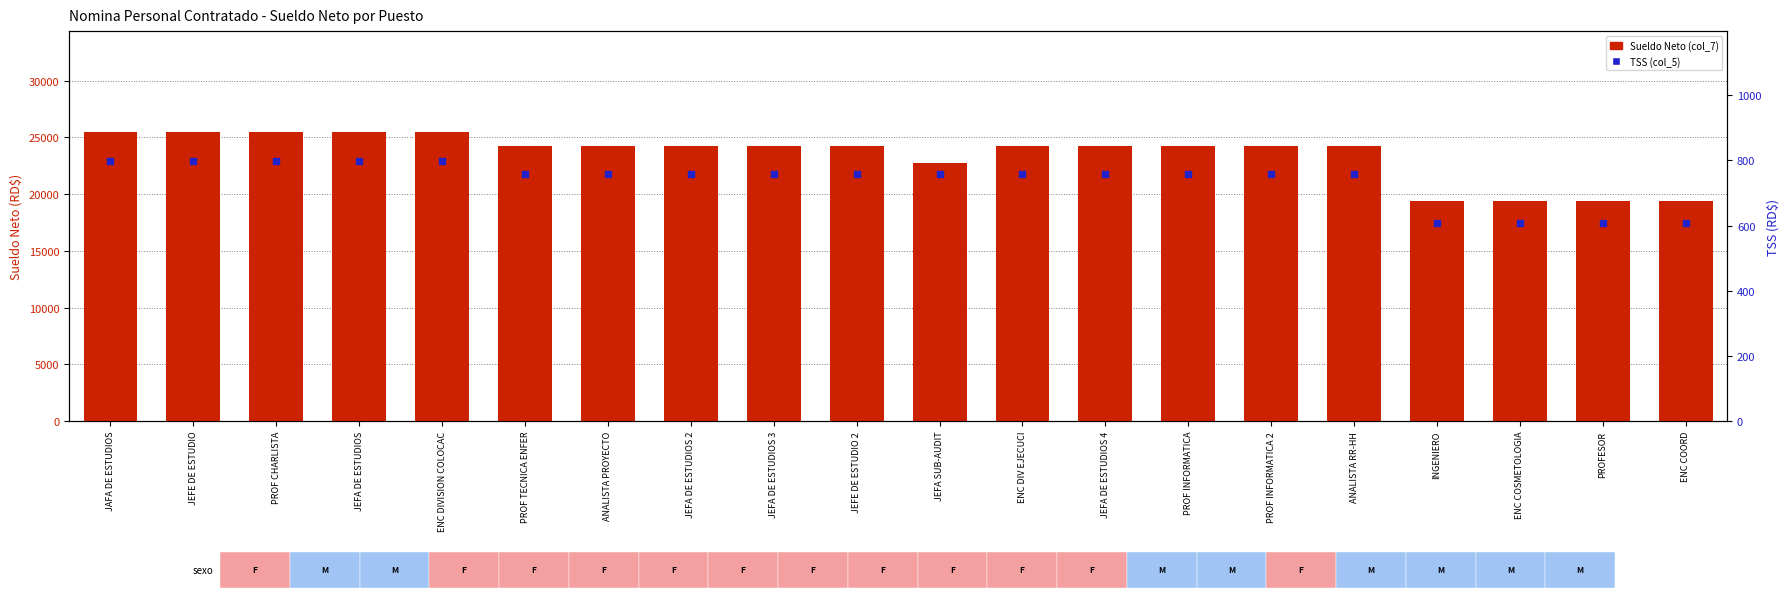

Which series reaches the maximum Y coordinate?

Sueldo Neto